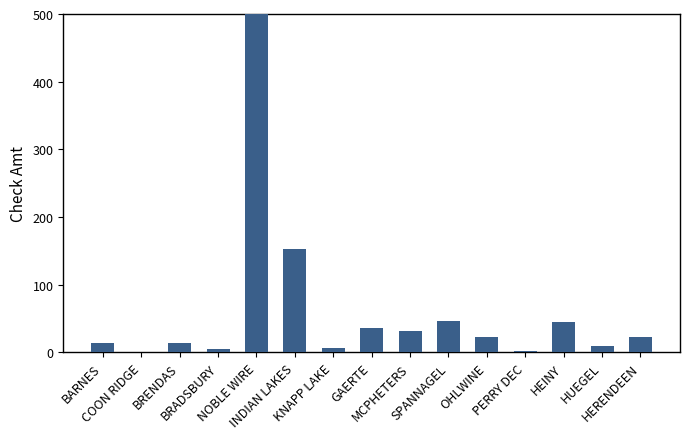

What is the sum of all values?

3641.8